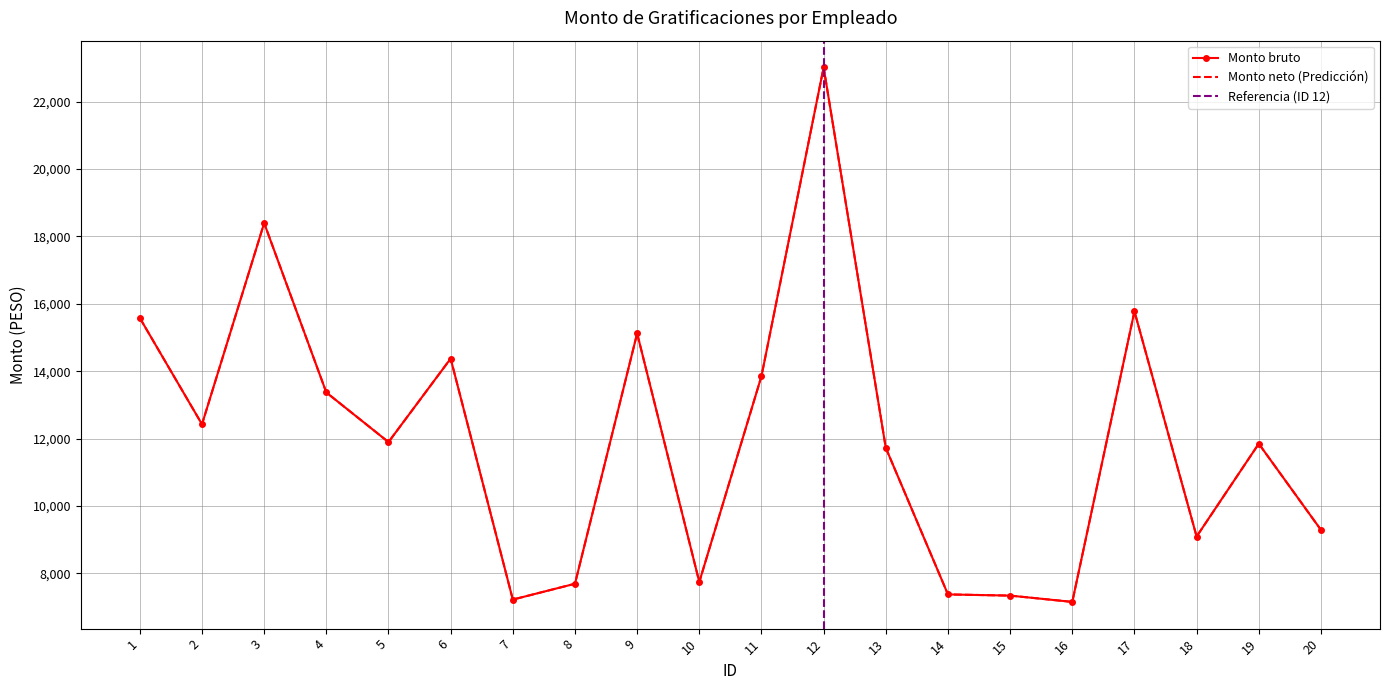

Which has a higher value, 3 or 9?

3